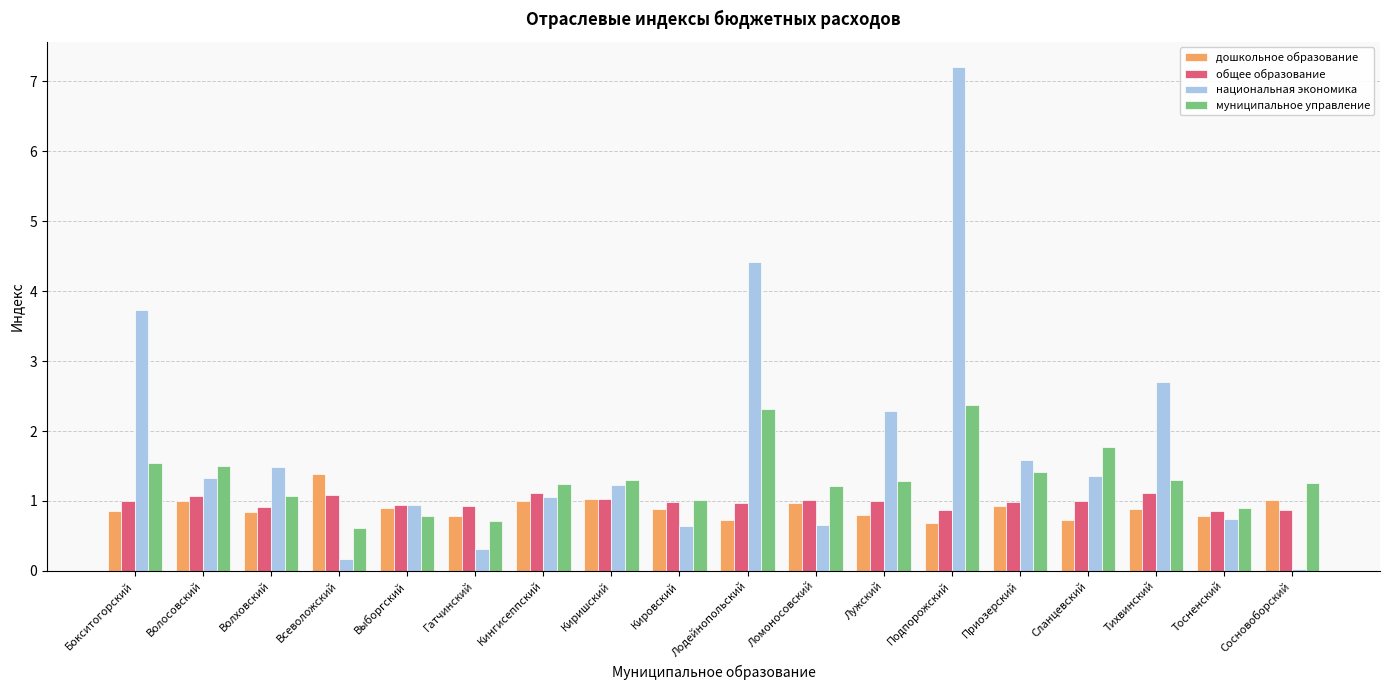

Rank the series at Подпорожский from highest to lowest value.

национальная экономика, муниципальное управление, общее образование, дошкольное образование